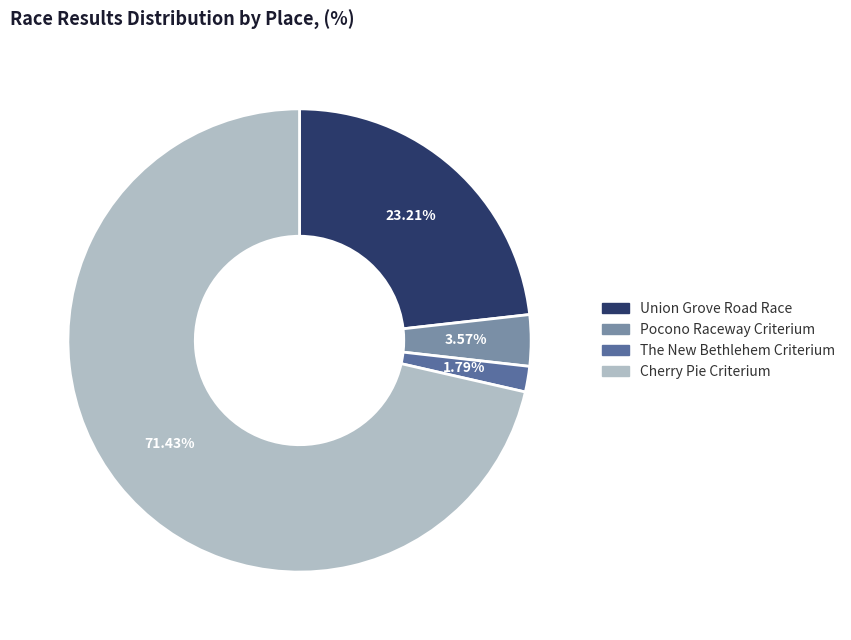

Is there any slice that represents more than half of the pie?

Yes